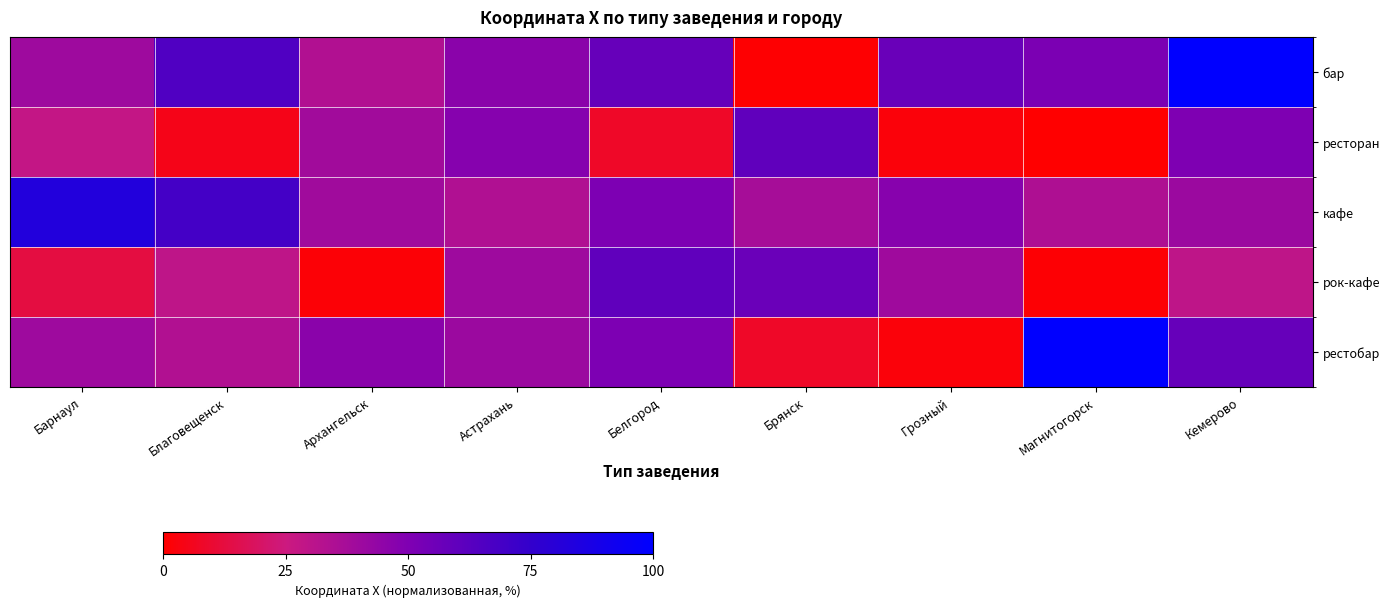

What is the total value across all series at Грозный?

148.5